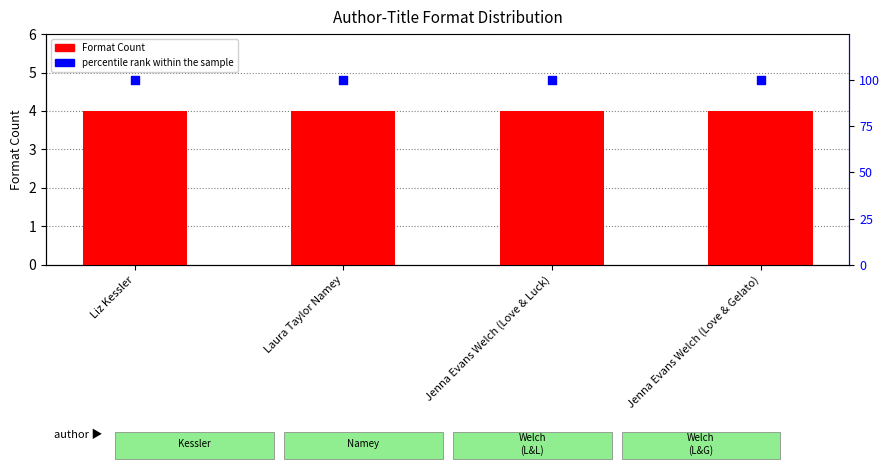

What are all the series names shown in the legend?

Format Count, percentile rank within the sample